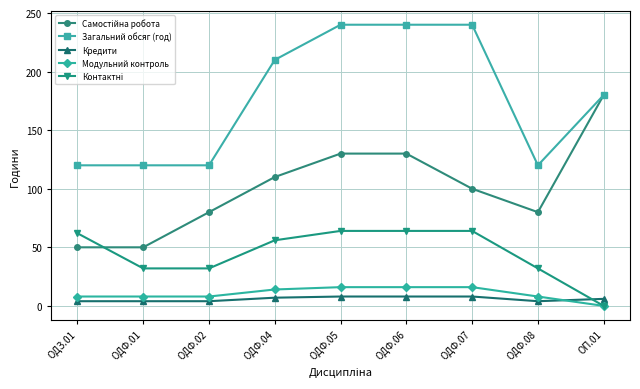

How many Кредити values are between 4 and 8?

9